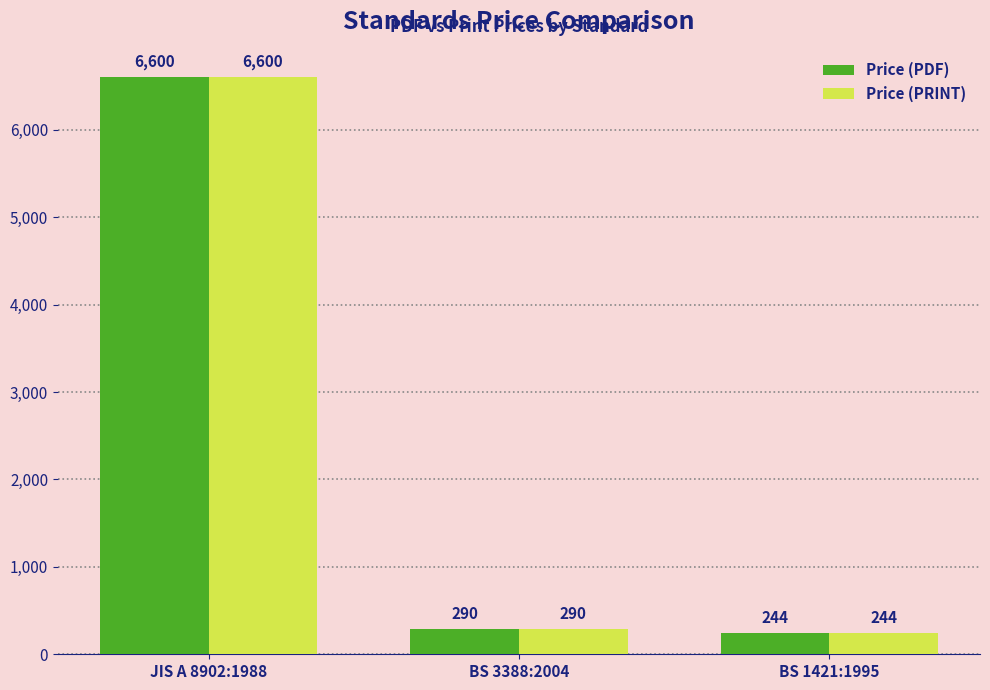

What is the label of the 1st bar from the left?

JIS A 8902:1988